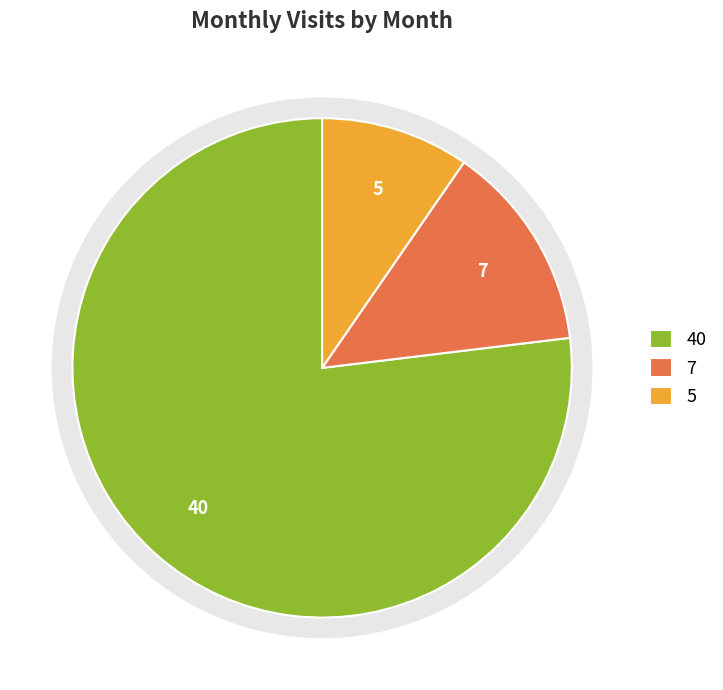

Approximately how many times larger is the value at 2024-06 compared to 2024-04?

0.1